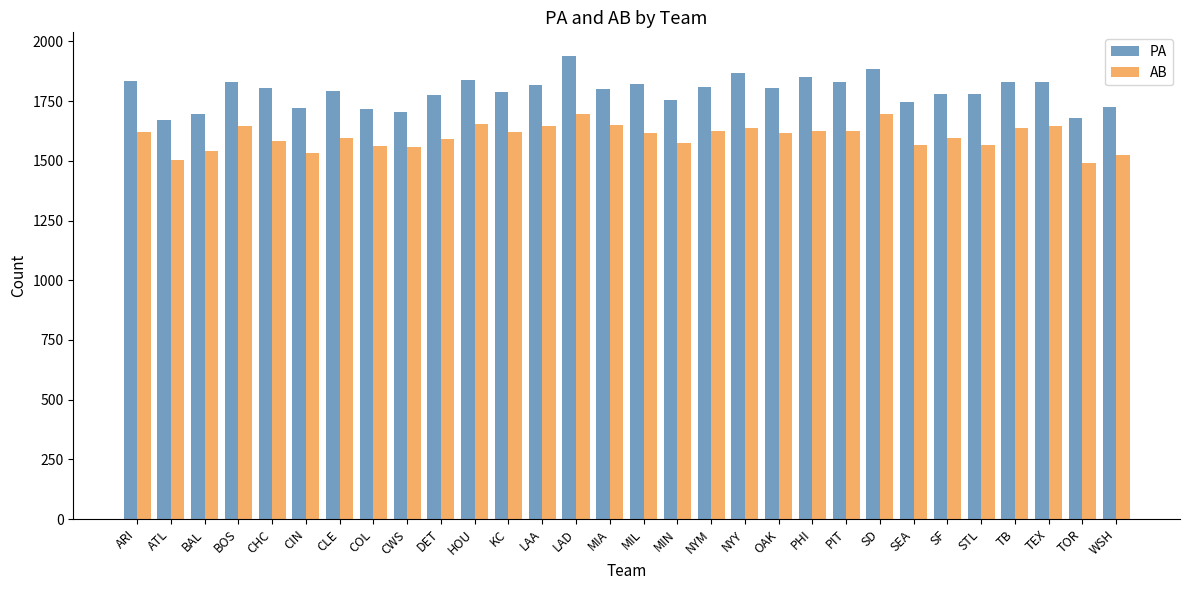

Which category has the highest value across all series?

LAD